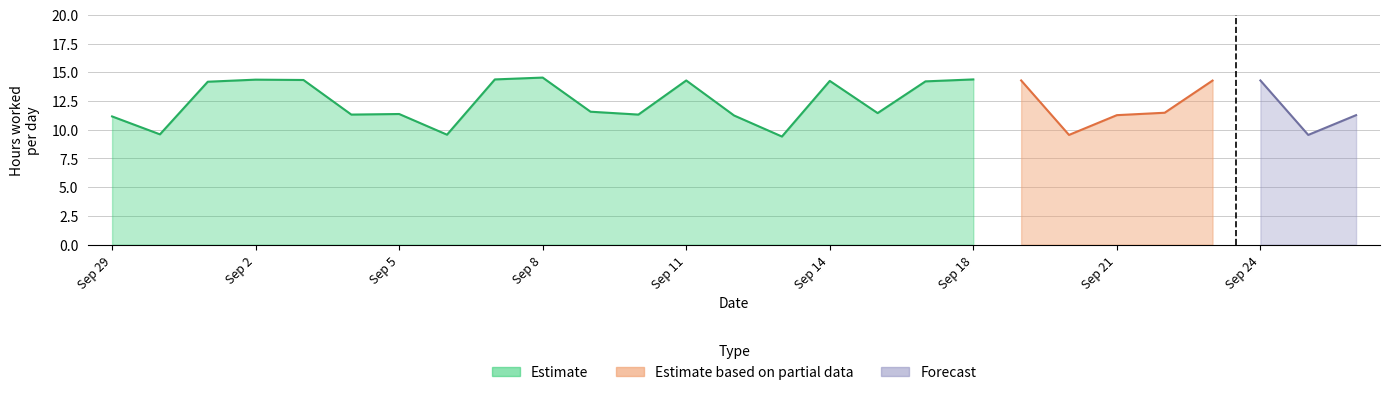

Which has a higher value, 17 or 29?

17